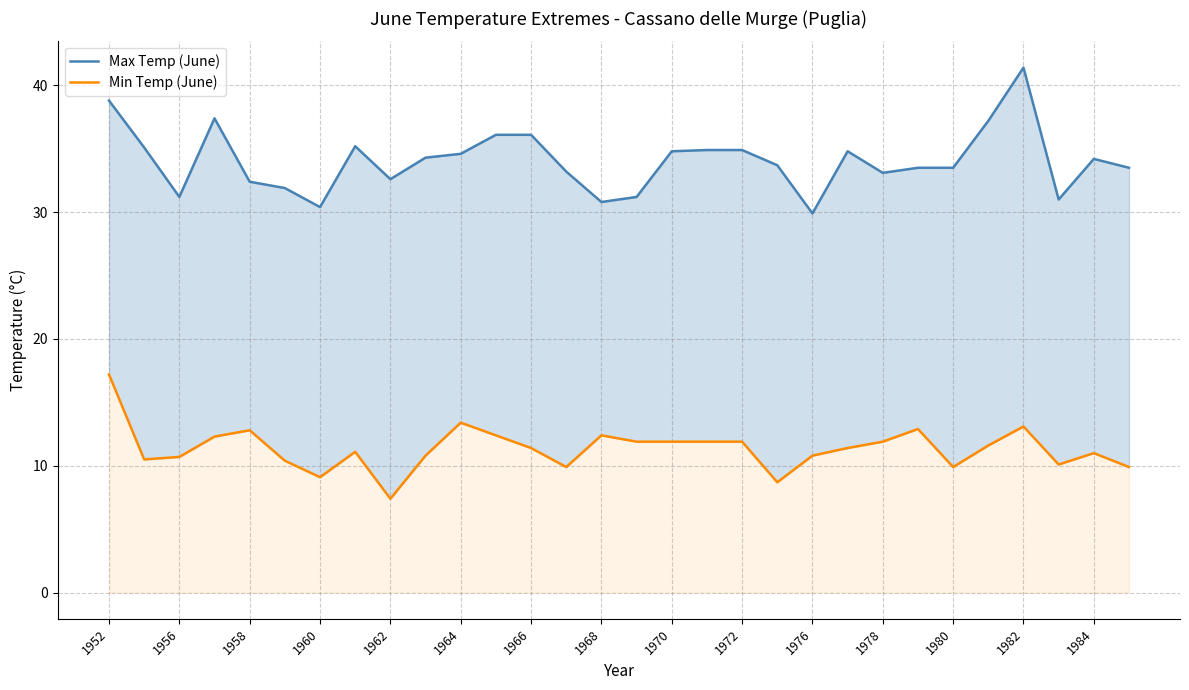

At which label does Max Temp (June) first exceed 34?

1952